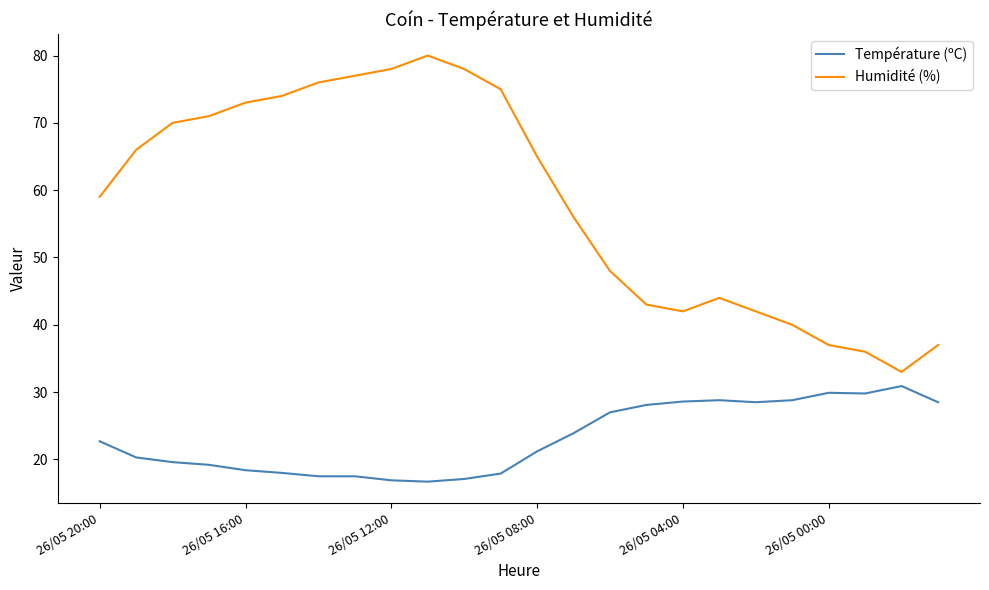

What is the difference between the maximum and minimum values in the Température (ºC) series?

14.2